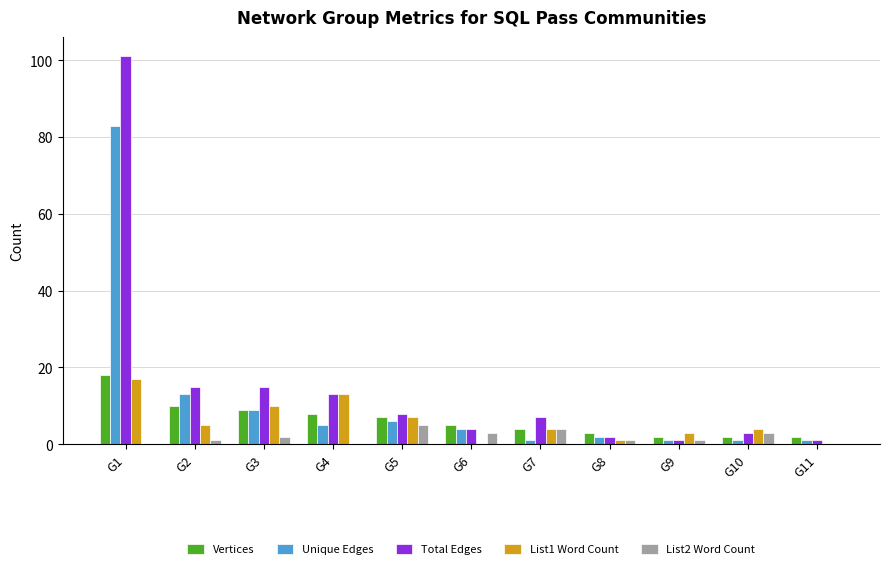

How many groups of bars are there?

11